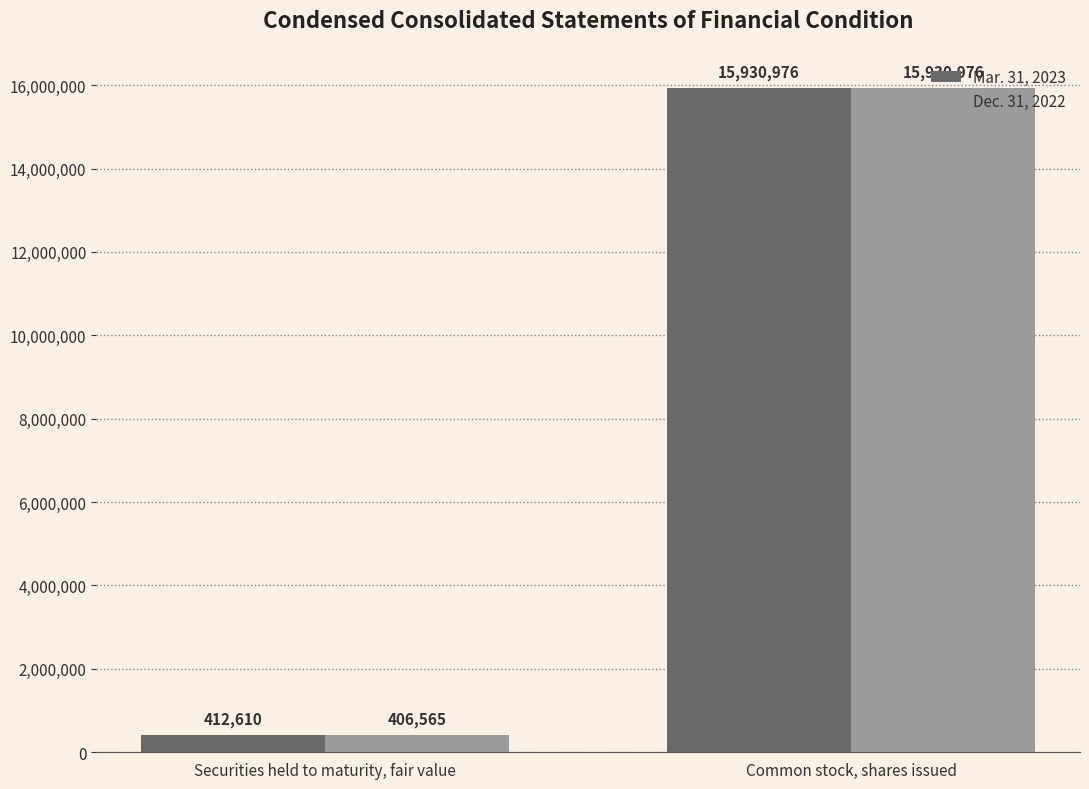

How many groups of bars are there?

2